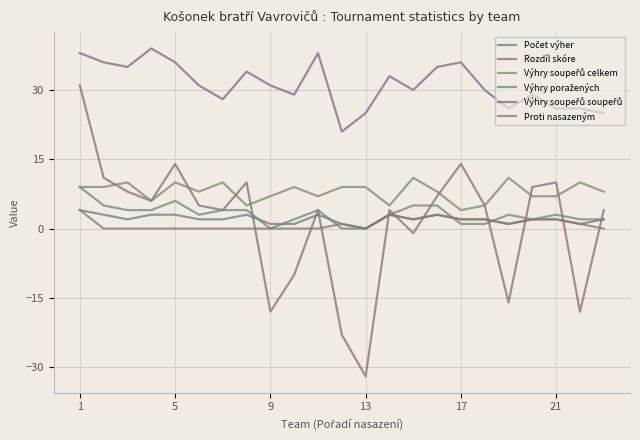

Does the chart display data point markers on the line(s)?

No